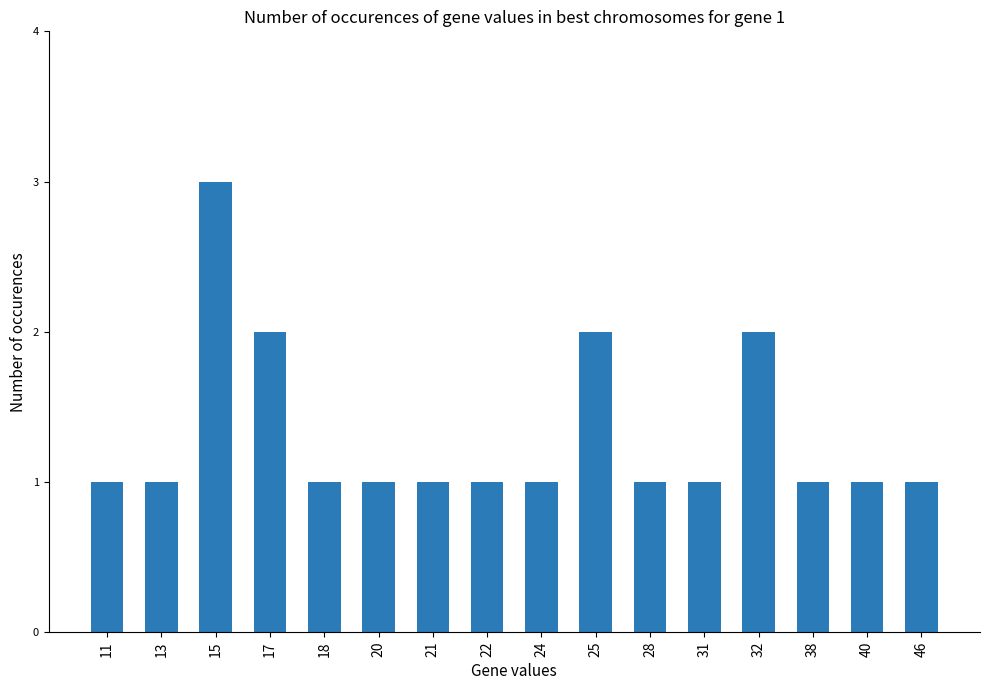

Which label corresponds to the largest value in the chart?

15